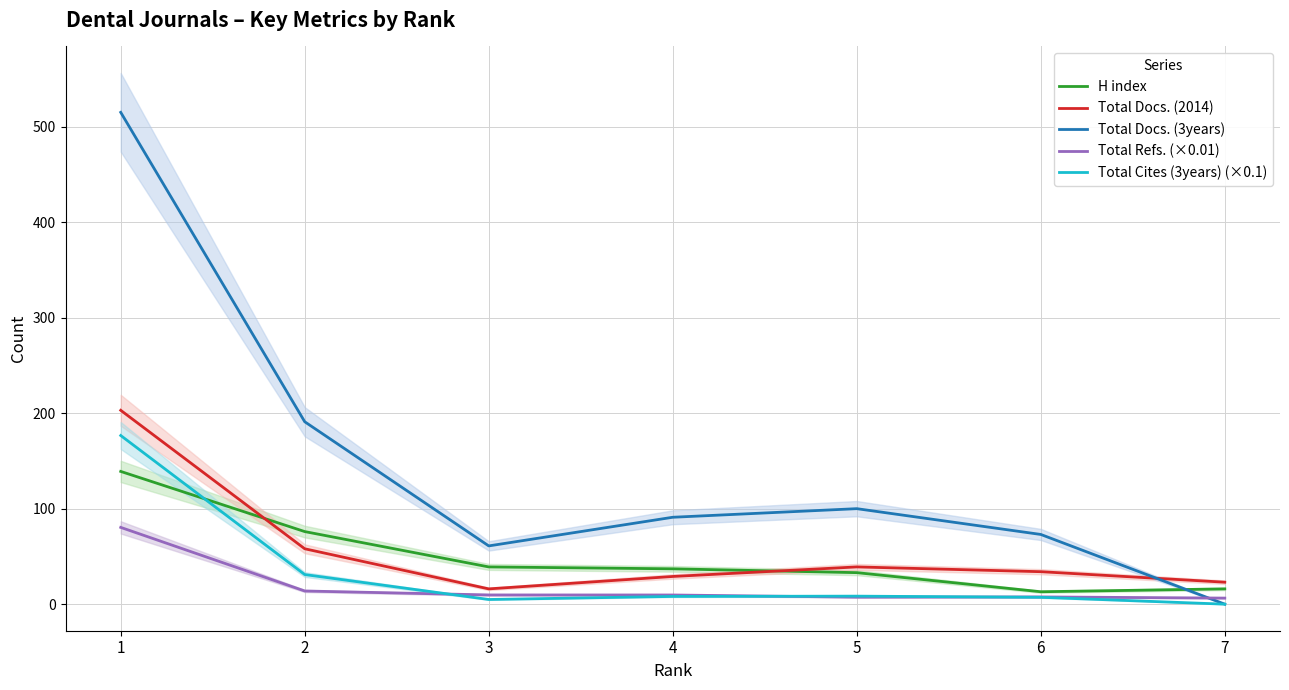

Is it true that Total Docs. (2014) equals 19.9 at 5?

False